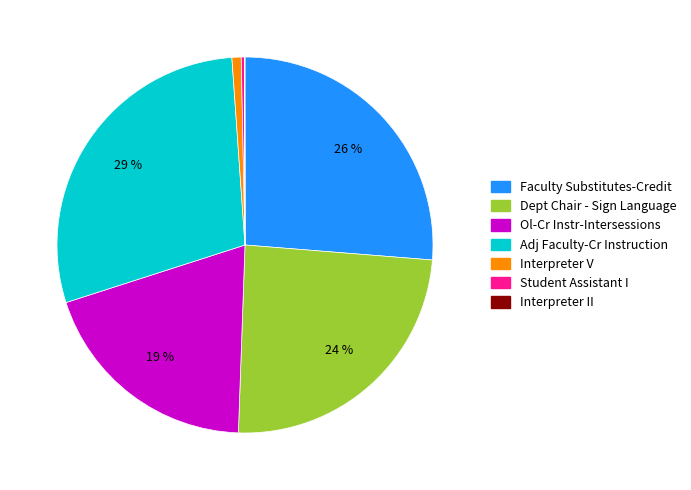

To the nearest percent, what is the combined percentage of Adj Faculty-Cr Instruction and Student Assistant I?

29%